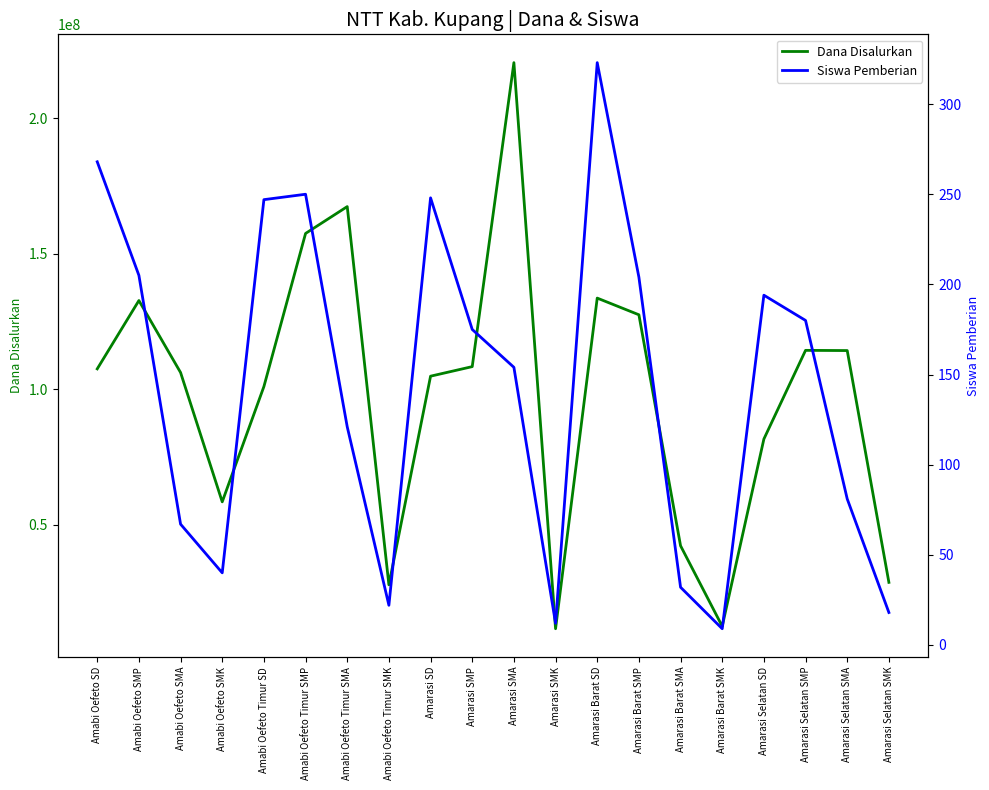

What is the value of the Dana Disalurkan point at the 17th from the left?

81675000